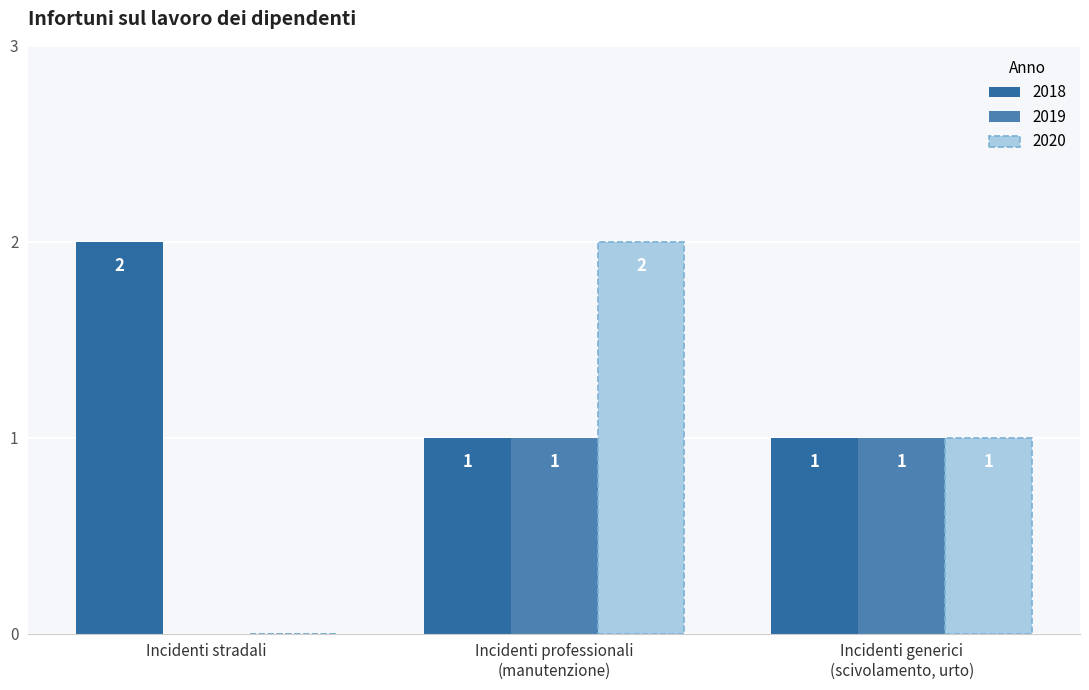

What is the total value across all series at Incidenti generici
(scivolamento, urto)?

3